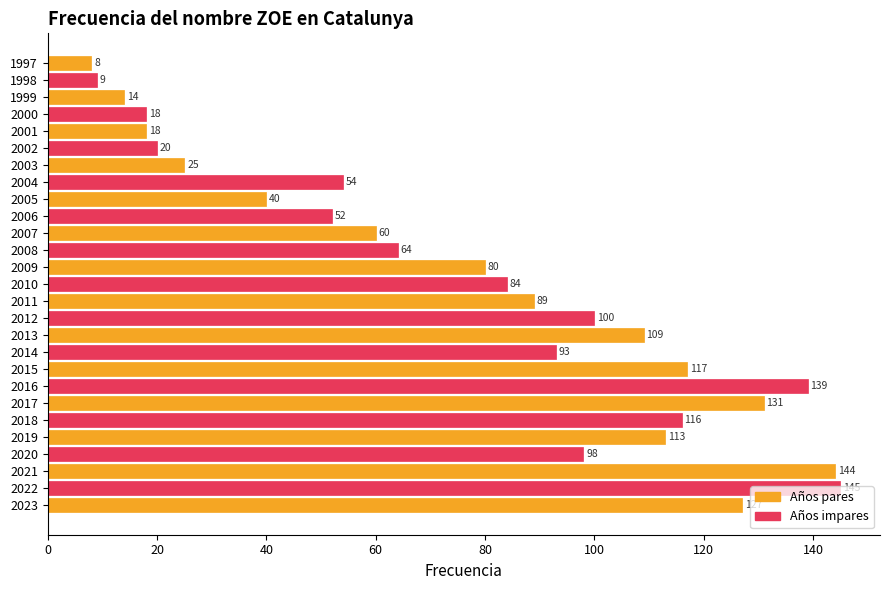

What is the ratio of the value at 2009 to the value at 2023?

0.6